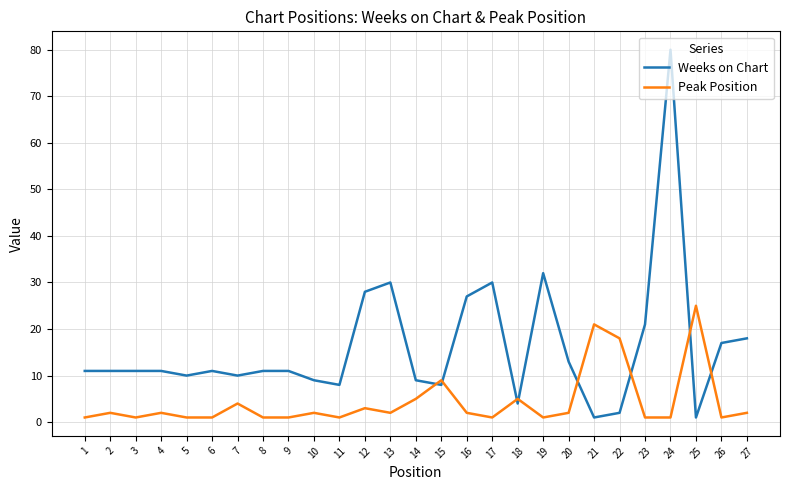

At which category is the sum across all series the highest?

24